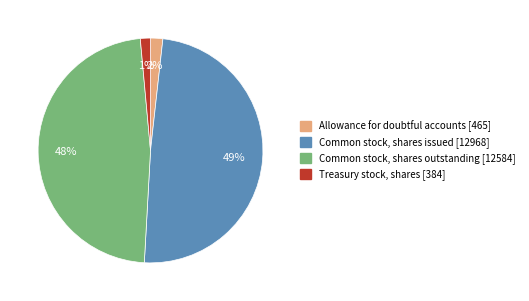

Between Common stock, shares issued and Allowance for doubtful accounts, which is larger?

Common stock, shares issued